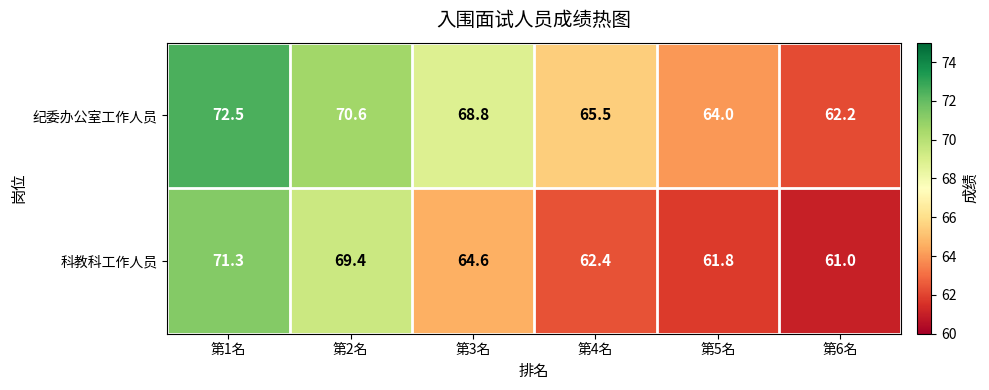

What is the difference between the highest and lowest values at 第2名?

1.2